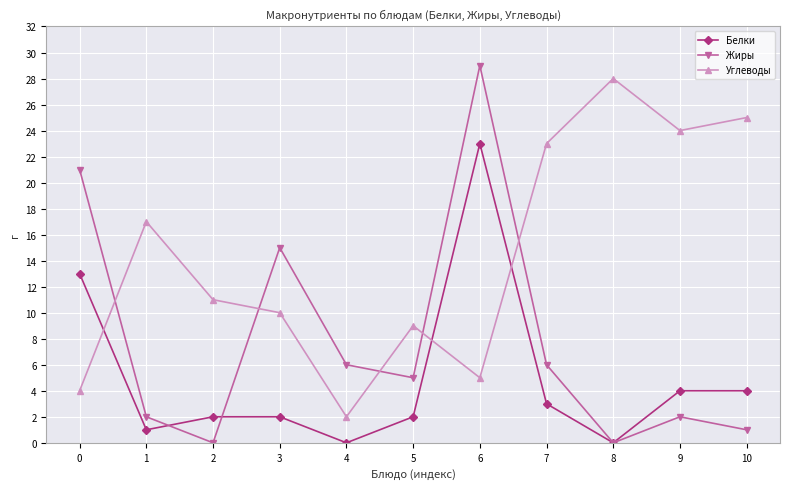

True or false: Жиры has more than 0 interior local peaks.

True